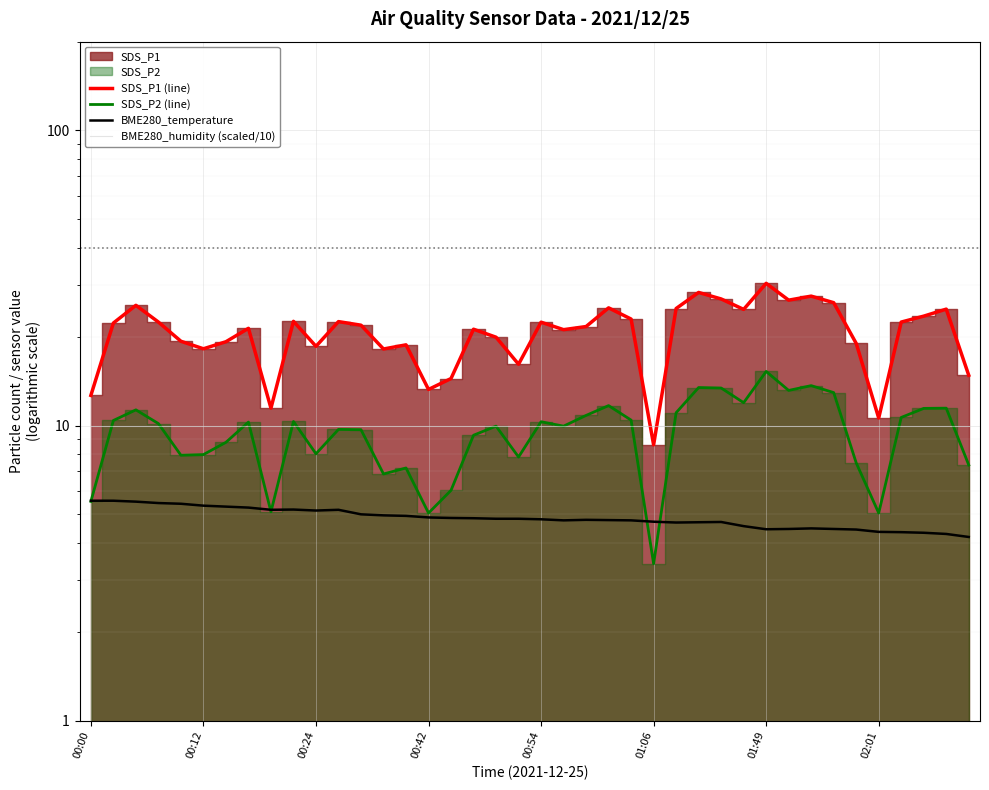

At how many categories does at least one series exceed 16?

33